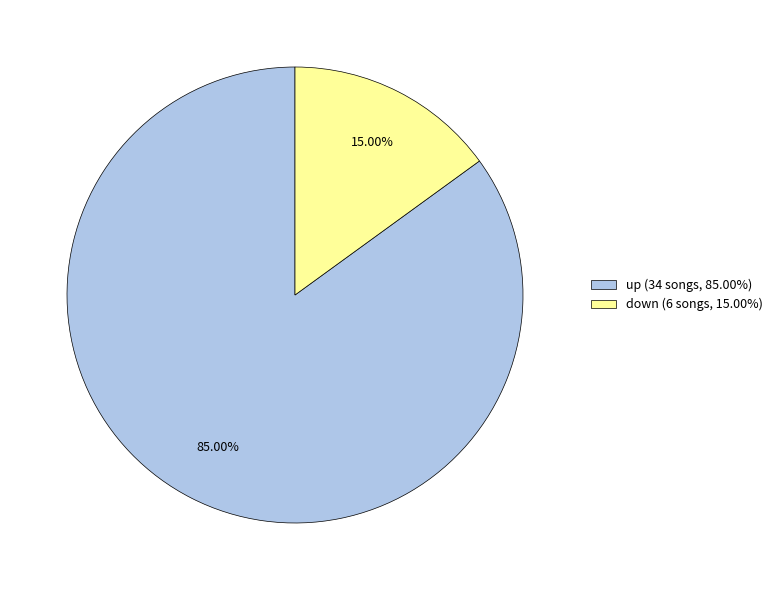

Does down (6 songs, 15.00%) account for over 50% of the chart?

No